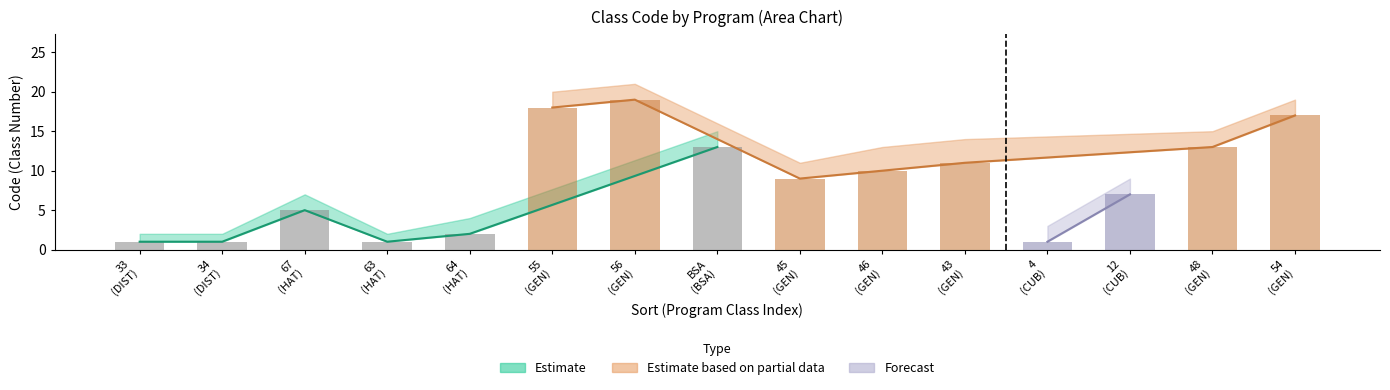

The value of Code_upper at BSA is 15. True or false?

True